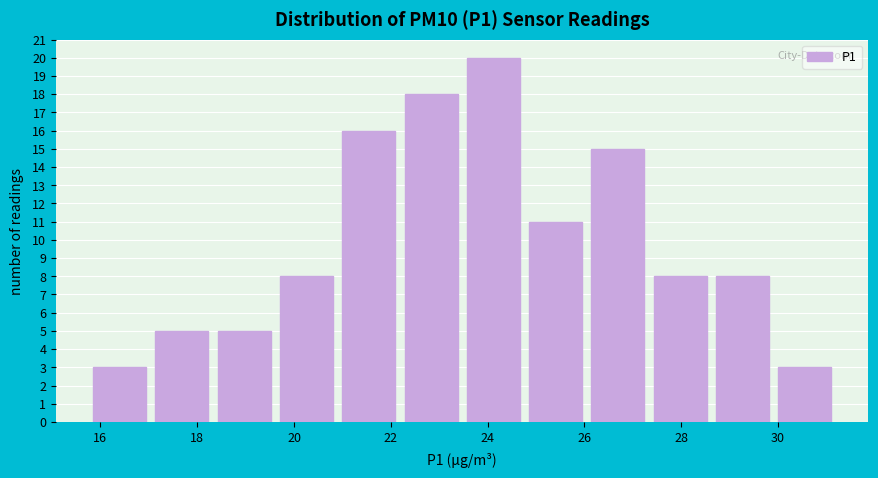

Reading left to right, transcribe this chart: for each bar, give the range it covers on the x-axis and its height. Neither the bar edges nor the heights are printed on the chart, so give them approximately, as read against the axes.

15.8 to 17.0: 3
17.0 to 18.4: 5
18.4 to 19.6: 5
19.6 to 21.0: 8
21.0 to 22.2: 16
22.2 to 23.4: 18
23.4 to 24.8: 20
24.8 to 26.0: 11
26.0 to 27.4: 15
27.4 to 28.6: 8
28.6 to 30.0: 8
30.0 to 31.2: 3